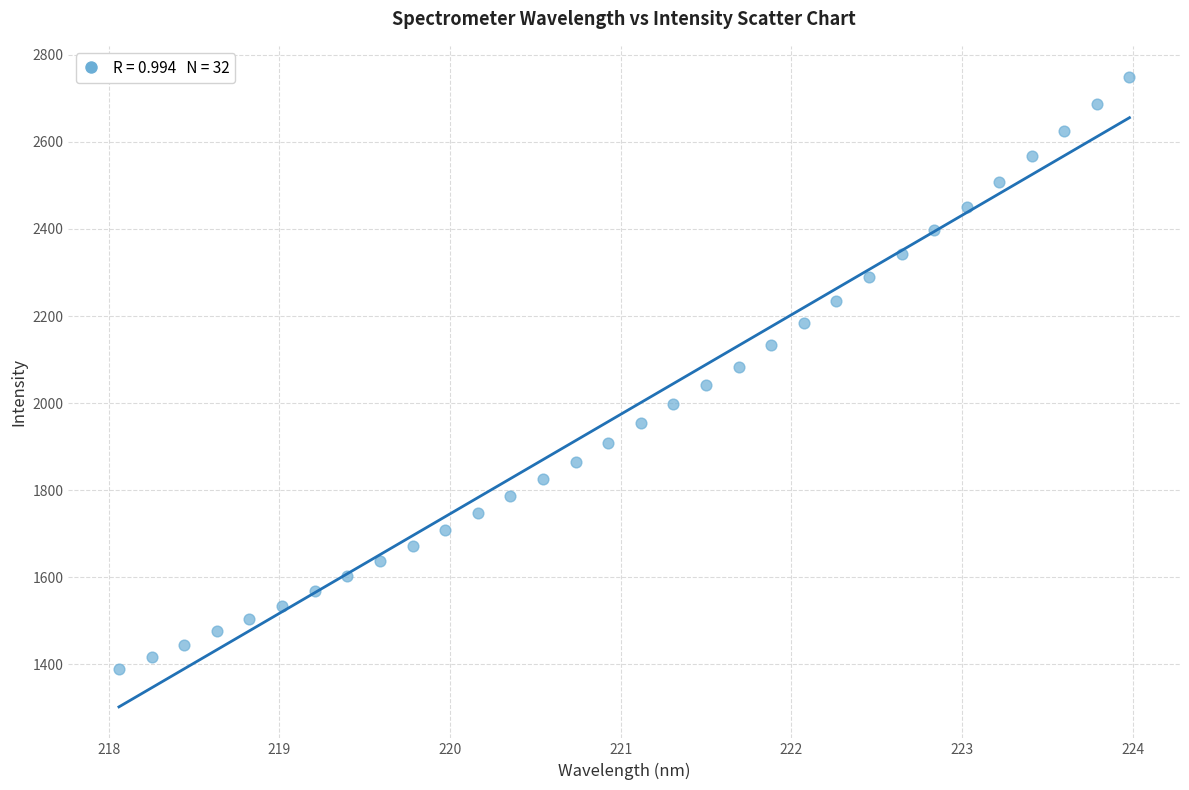

What is the range of Y values (max minus min)?

1358.4